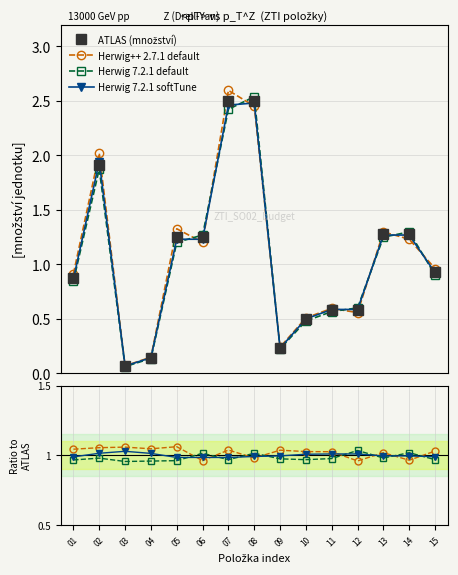

What is the value of the ATLAS (množství) point at the 13th from the left?

1.3